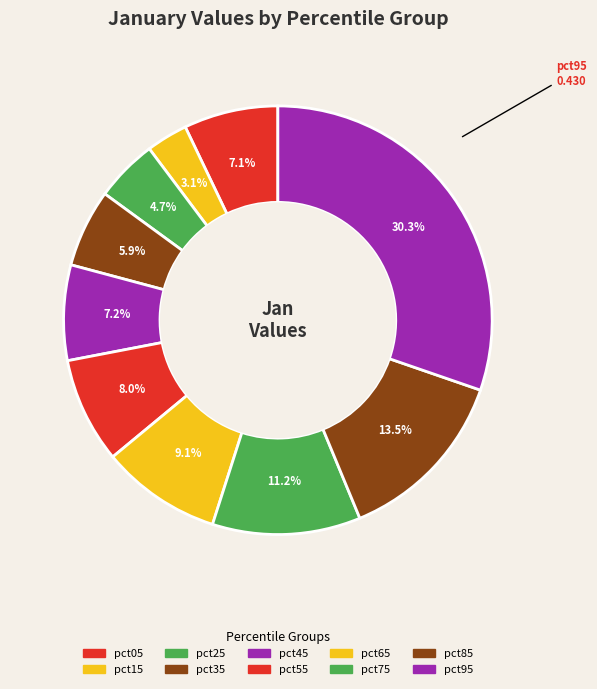

Is it true that pct85 is 13% of the pie?

True